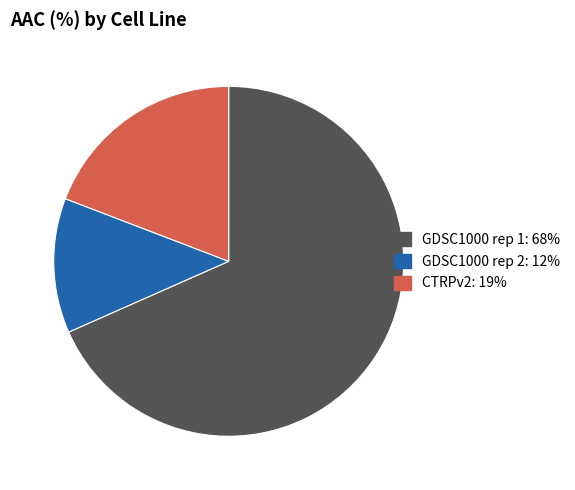

Rank the categories by value from lowest to highest.

GDSC1000 rep 2, CTRPv2, GDSC1000 rep 1